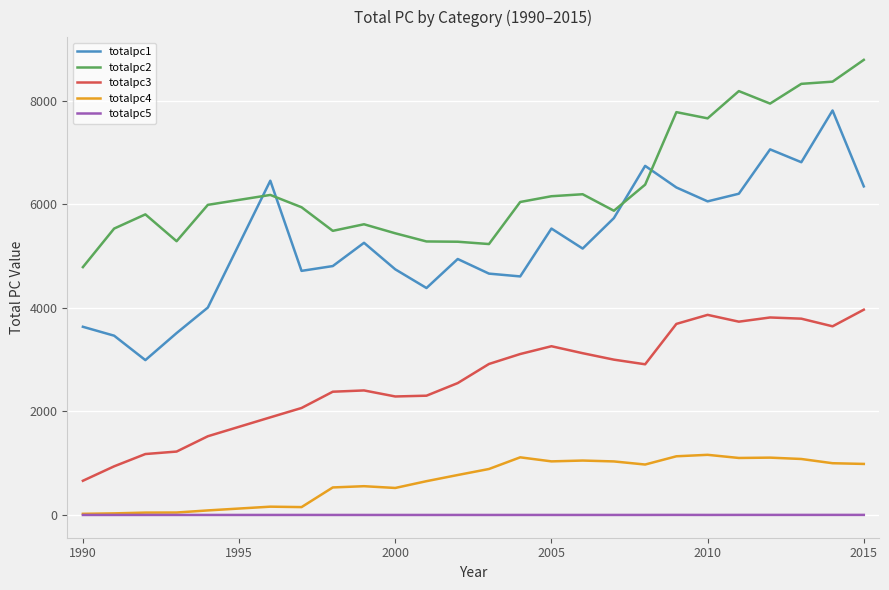

How many lines are shown in the chart?

5